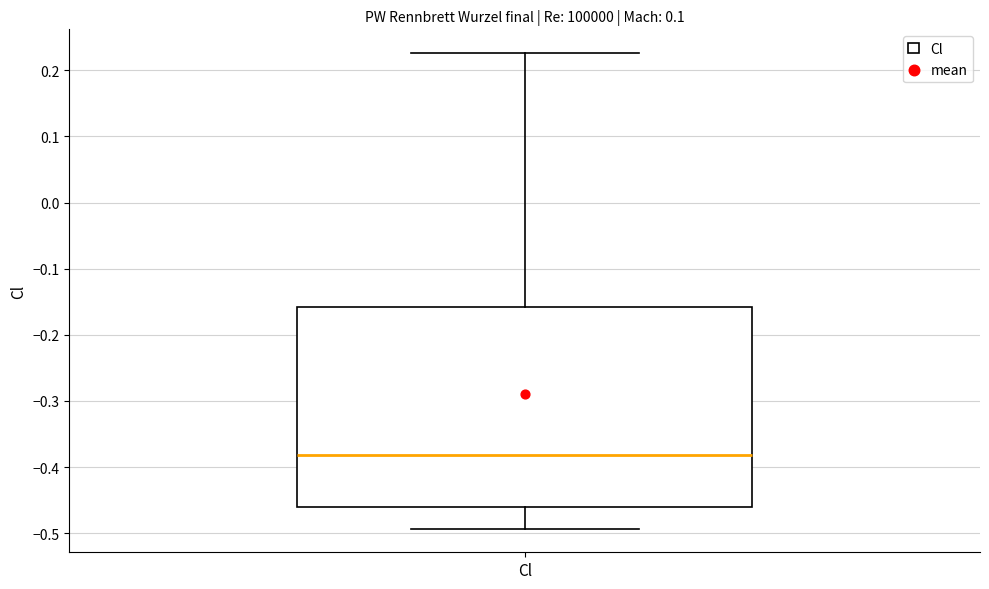

Read this box plot against the y-axis: the position of the median line, the range covered by the box, and the ends of both whiskers. The values are not printed on the chart, so give them approximately, as read against the axis.

median -0.38, box -0.46 to -0.16, whiskers -0.49 to 0.23